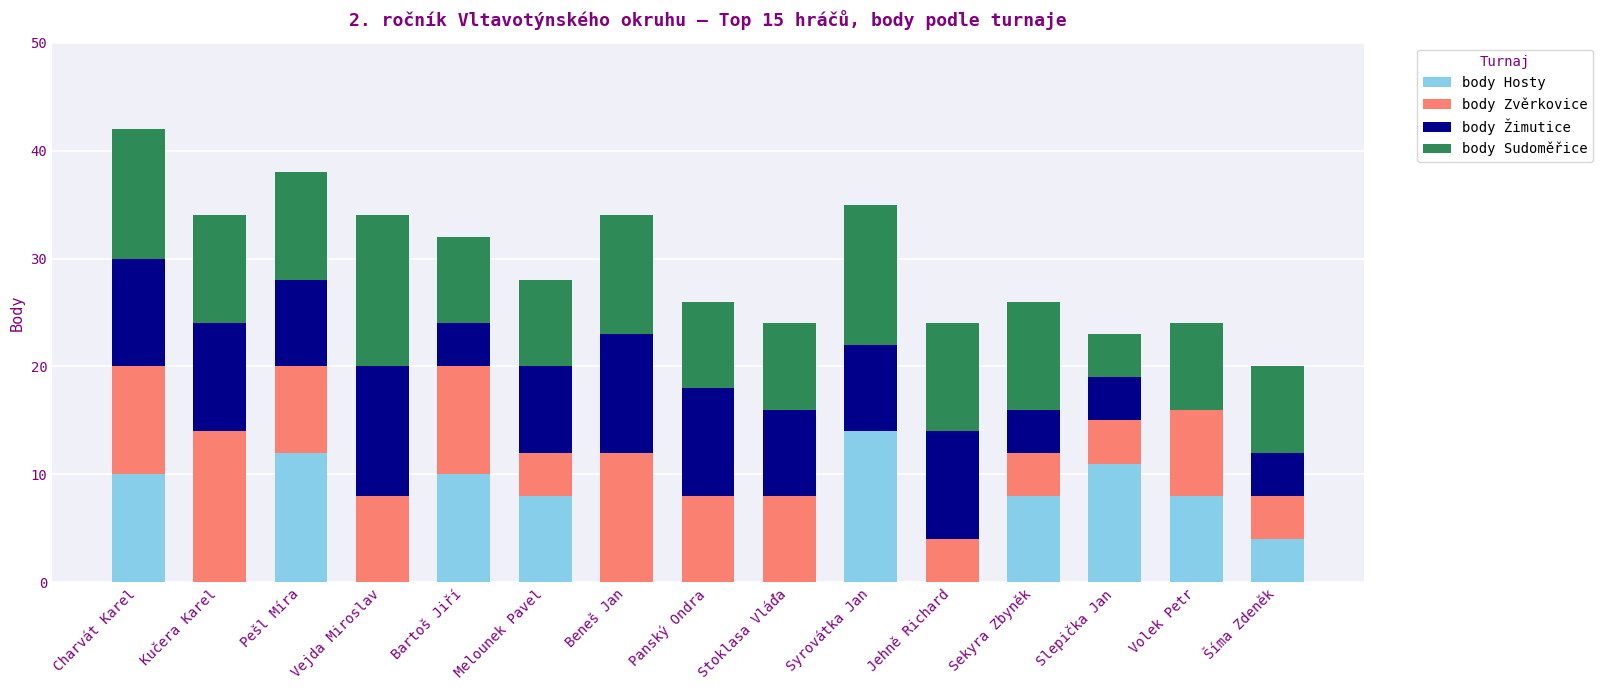

What is the highest value of the body Hosty series?

14